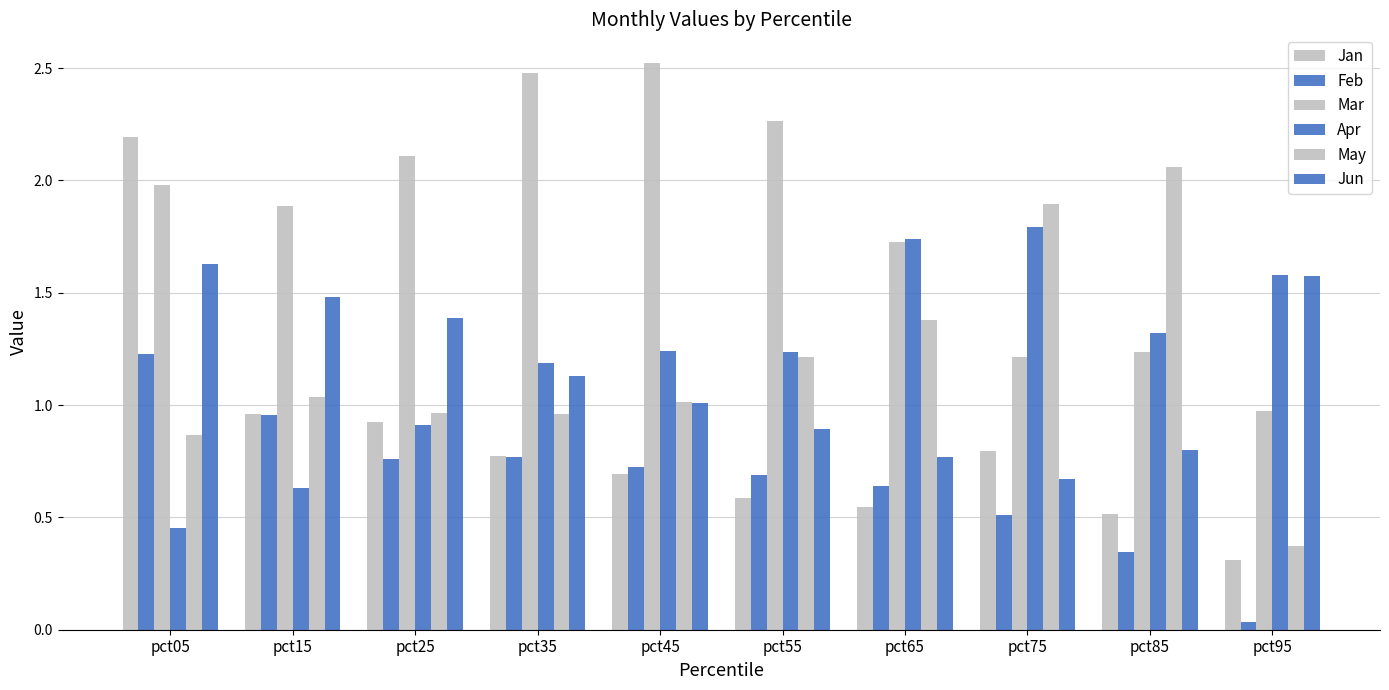

At how many categories does at least one series exceed 1?

10